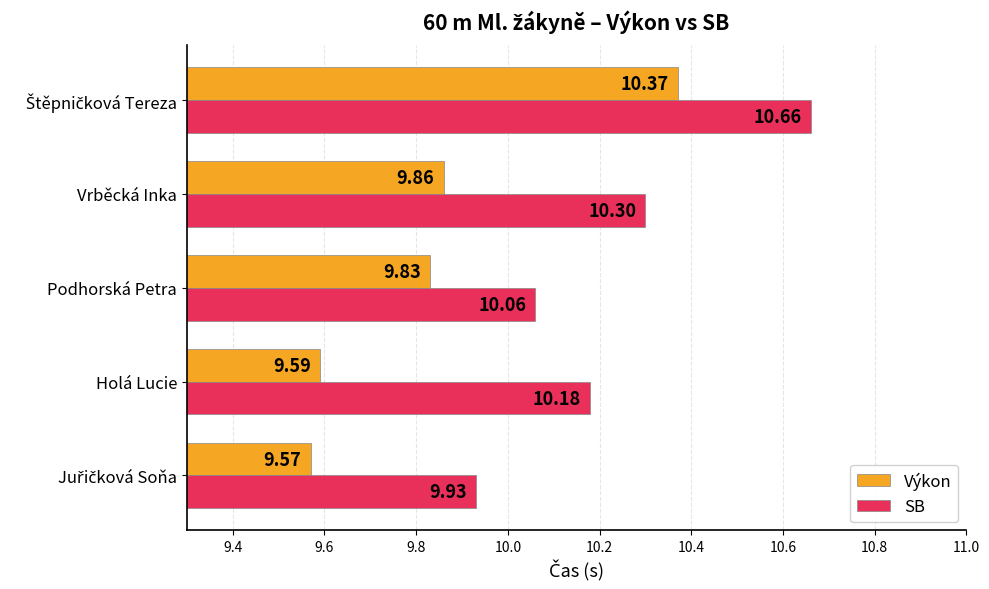

How many Výkon values are between 9 and 10?

4